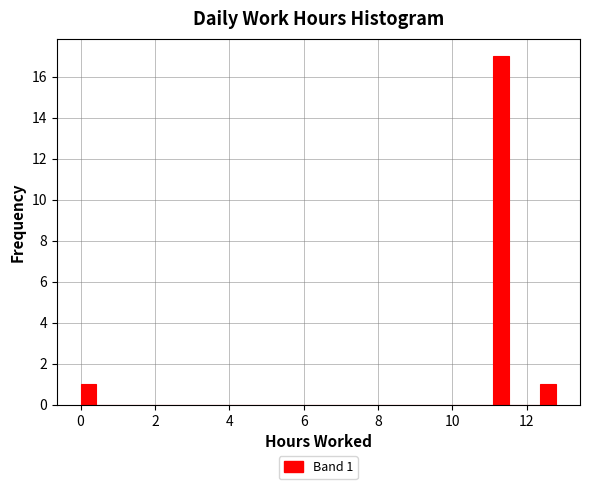

Read against the x-axis, roughly where is the centre of the tallest bar?

11.2